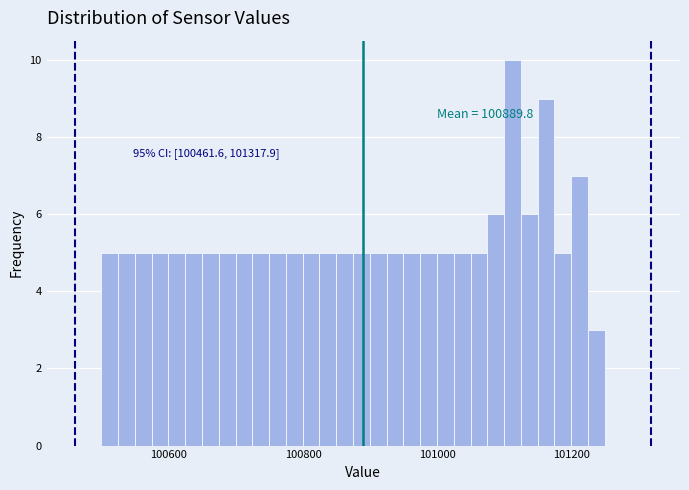

Read against the x-axis, roughly where is the centre of the tallest bar?

101120